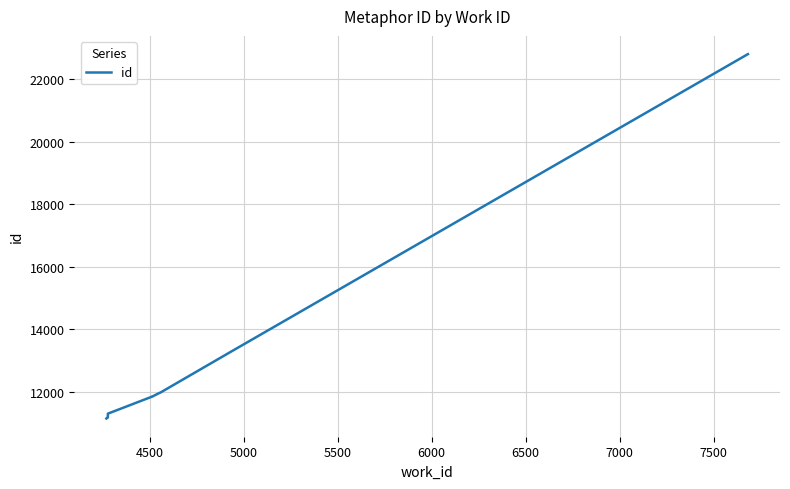

What is the difference between the maximum and minimum values?

11651